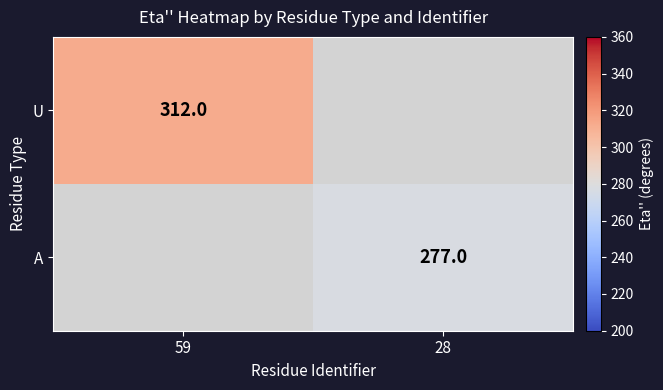

The A series shows 277 at 28. True or false?

True